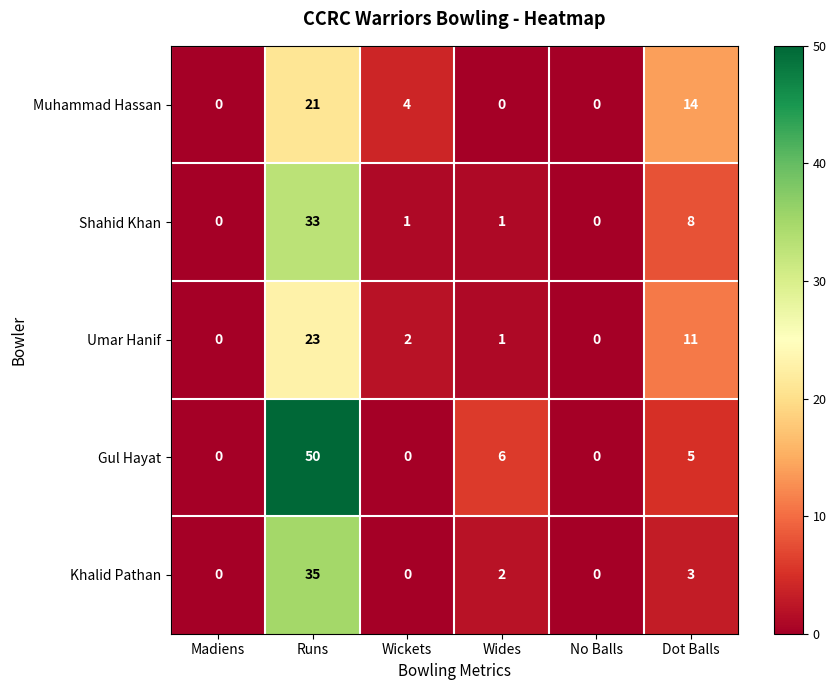

Count the number of data series in this chart.

5